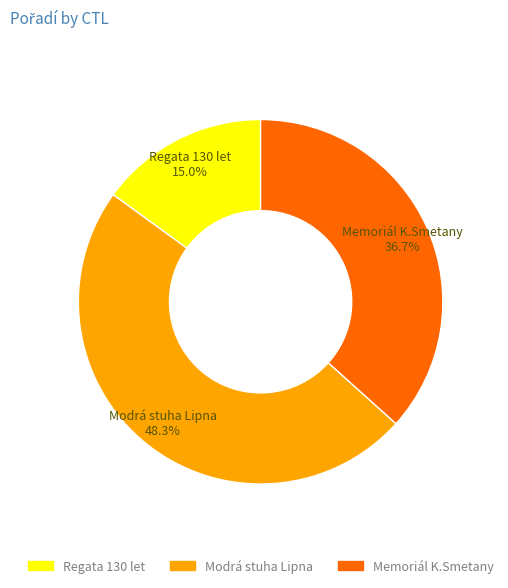

What is the smallest slice in the pie chart?

Regata 130 let